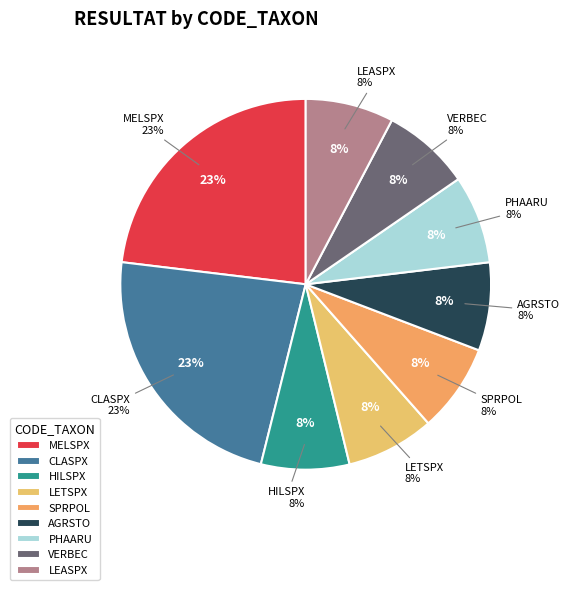

To the nearest percent, what percentage of the pie is LETSPX?

8%